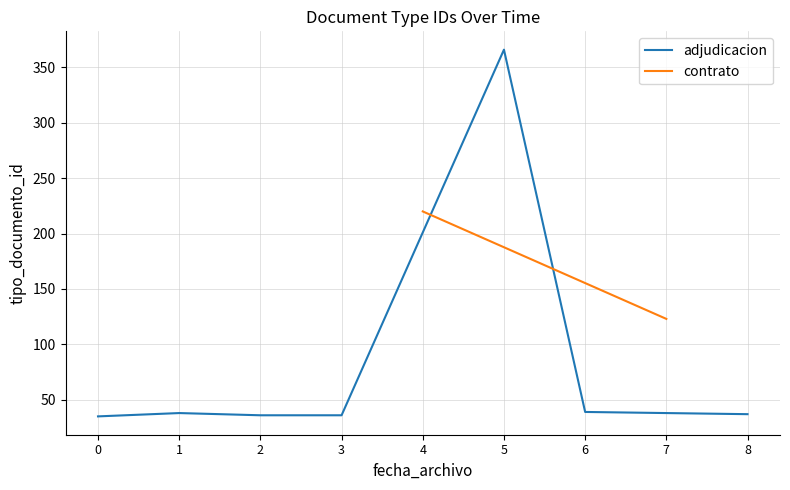

What is the highest value of the adjudicacion series?

366